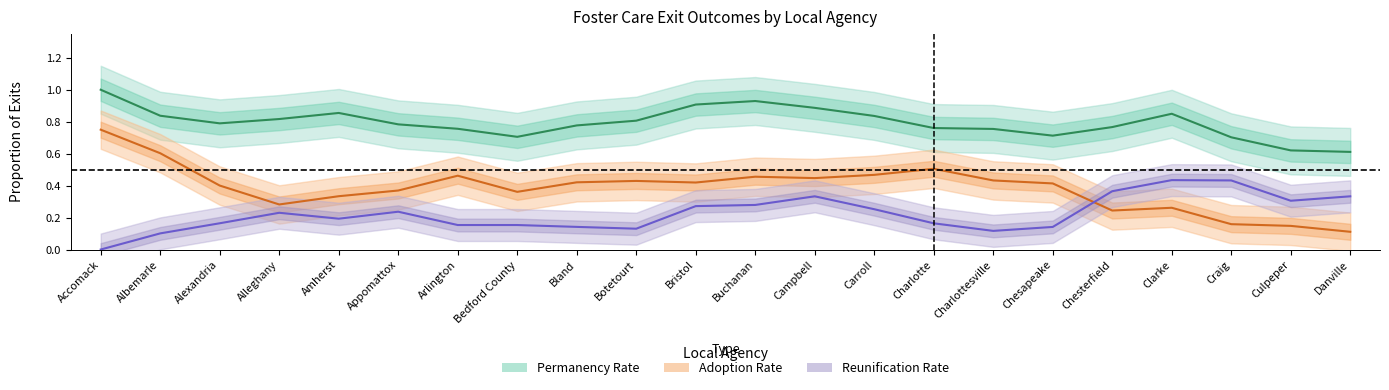

What value does the Permanency Rate series have at Chesterfield?

0.8